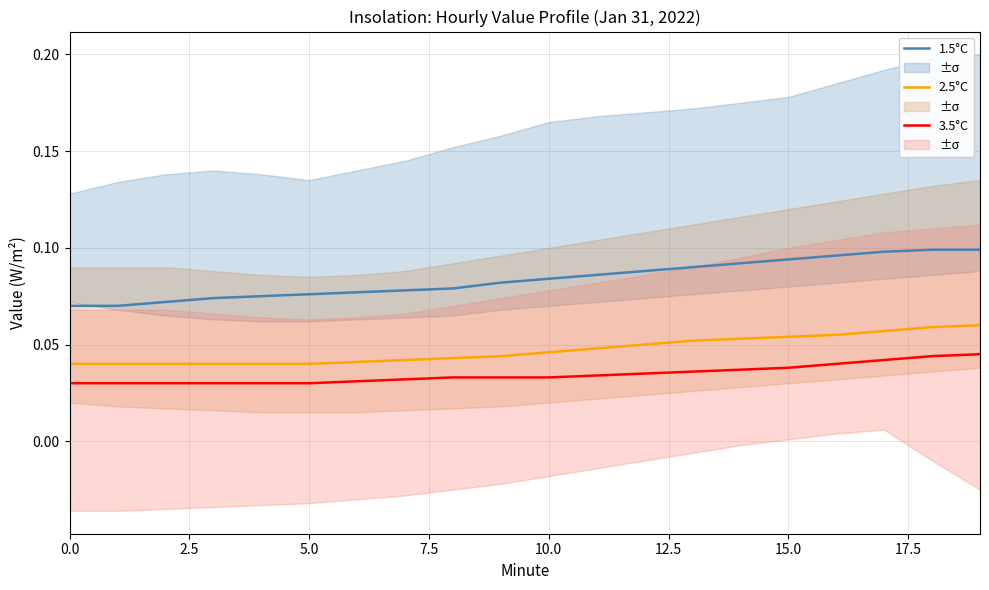

How many 1.5°C values are between 0 and 1?

20